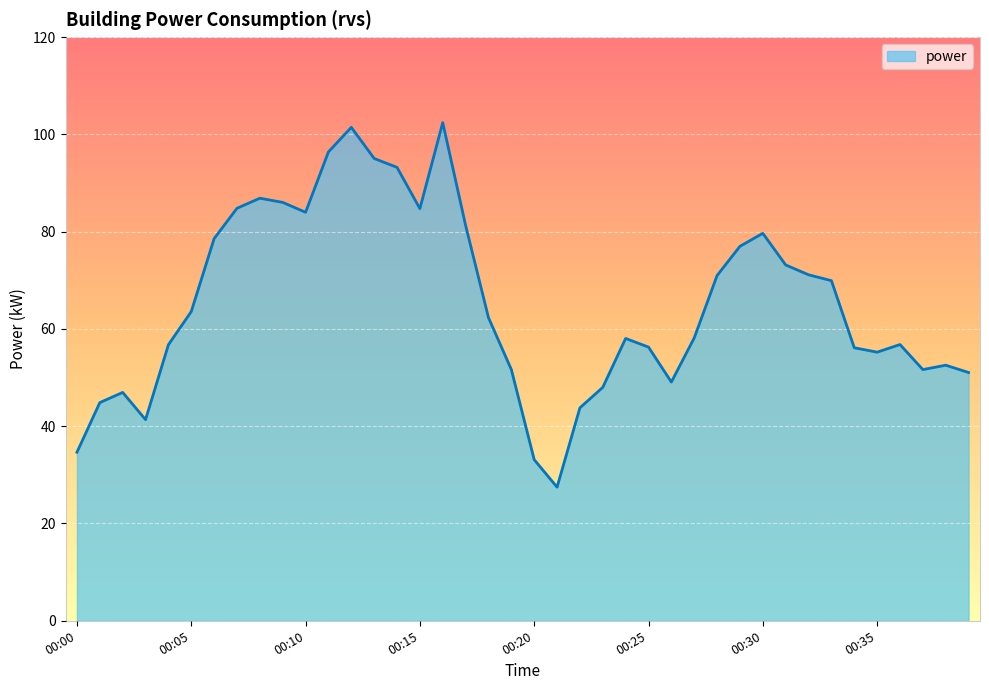

Does the chart display data point markers on the line(s)?

No